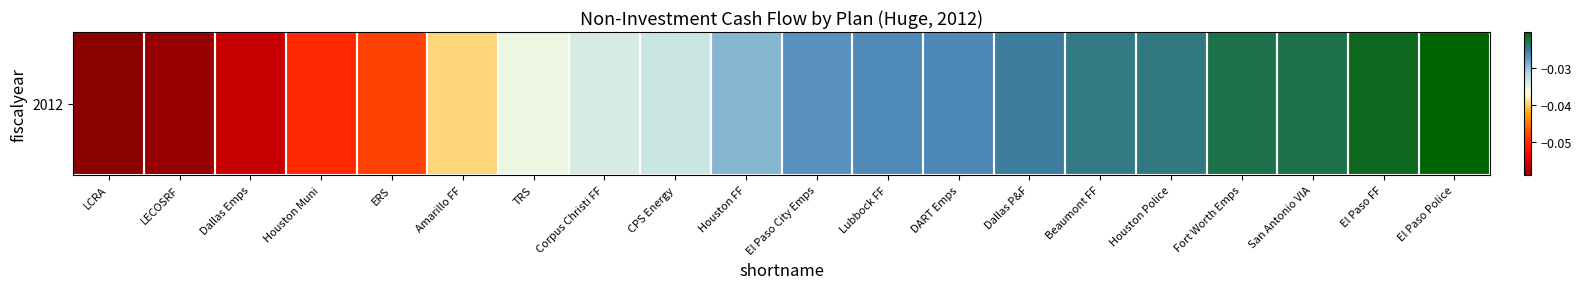

Reading left to right, what are all the values shown in this chart?

LCRA=-0.1	LECOSRF=-0.1	Dallas Emps=-0.1	Houston Muni=-0.1	ERS=-0.0	Amarillo FF=-0.0	TRS=-0.0	Corpus Christi FF=-0.0	CPS Energy=-0.0	Houston FF=-0.0	El Paso City Emps=-0.0	Lubbock FF=-0.0	DART Emps=-0.0	Dallas P&F=-0.0	Beaumont FF=-0.0	Houston Police=-0.0	Fort Worth Emps=-0.0	San Antonio VIA=-0.0	El Paso FF=-0.0	El Paso Police=-0.0